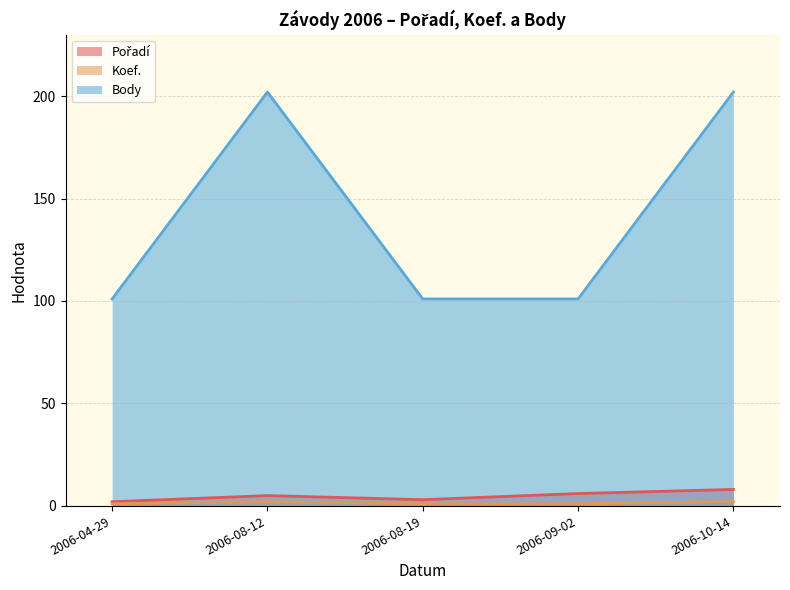

True or false: Koef. has a value of 2 at 2006-10-14.

True